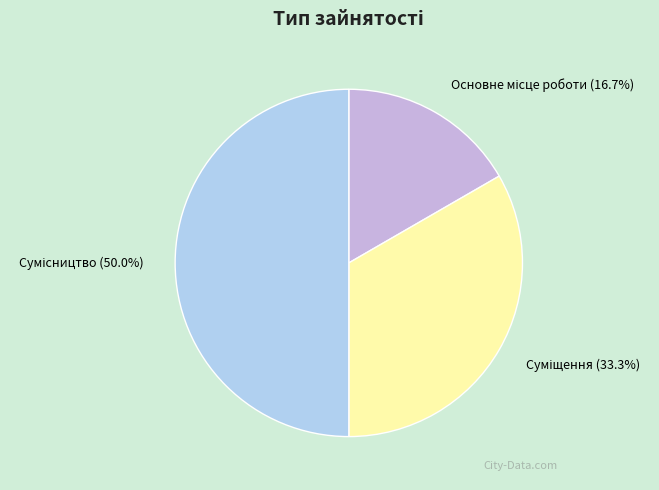

How many slices are in this pie chart?

3